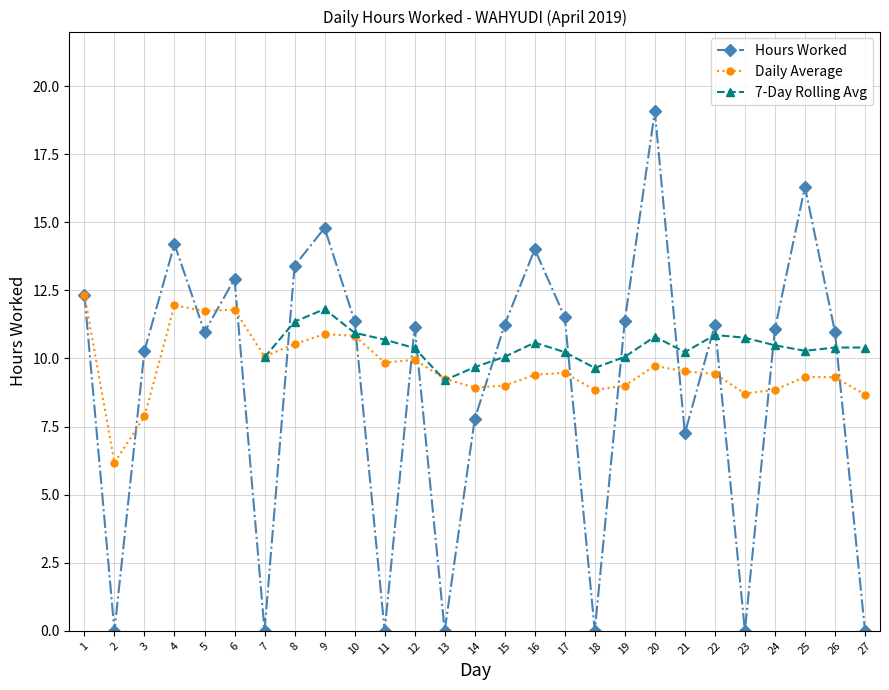

What is the sum of all Daily Average values?

261.4